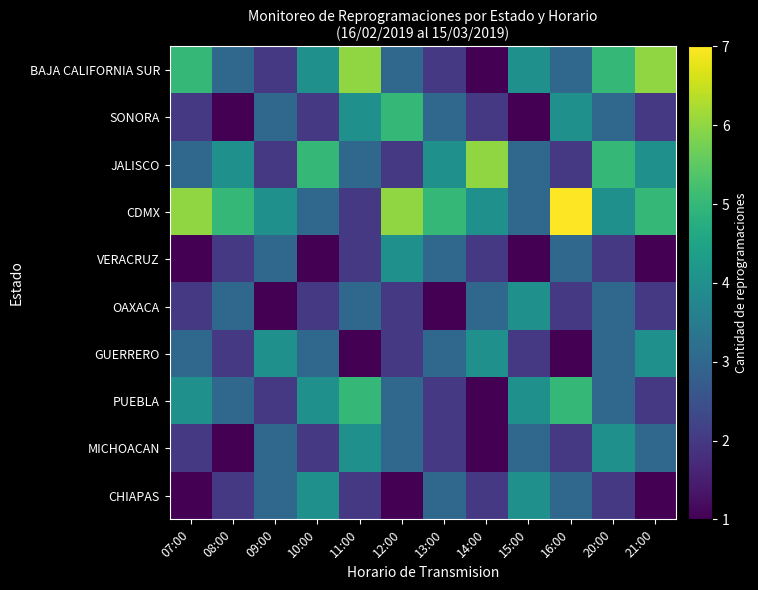

Which series has the widest spread of values?

BAJA CALIFORNIA SUR